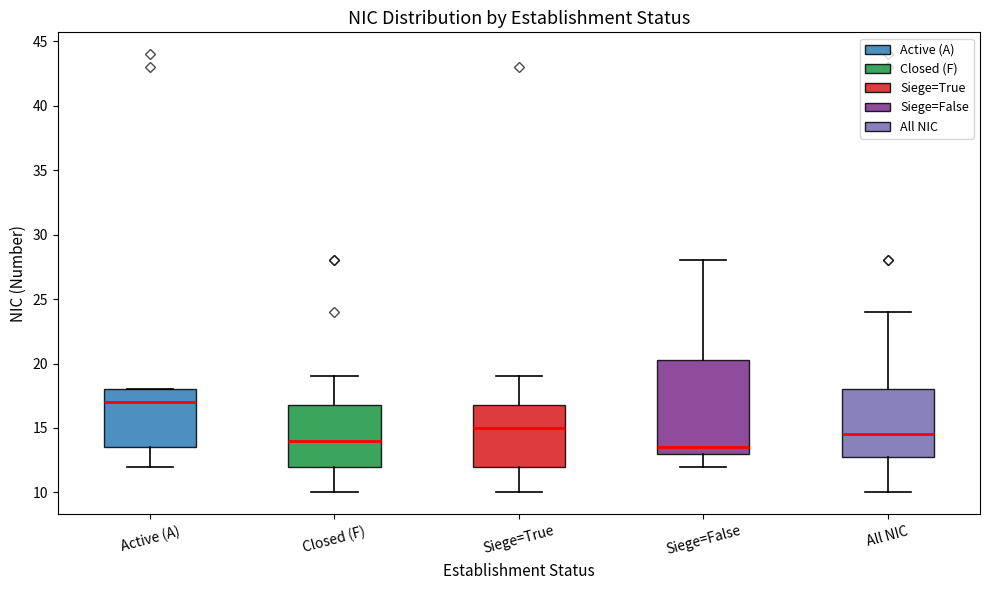

Reading left to right, transcribe this box plot: for each box, give where its median line is, the range the box spans, and where its two whiskers end, as read against the y-axis. The values are not printed on the chart, so give them approximately, as read against the axis.

Active (A): median 17.0, box 13.5 to 18.0, whiskers 12.0 to 18.0
Closed (F): median 14.0, box 12.0 to 17.0, whiskers 10.0 to 19.0
Siege=True: median 15.0, box 12.0 to 17.0, whiskers 10.0 to 19.0
Siege=False: median 13.5, box 13.0 to 20.5, whiskers 12.0 to 28.0
All NIC: median 14.5, box 13.0 to 18.0, whiskers 10.0 to 24.0